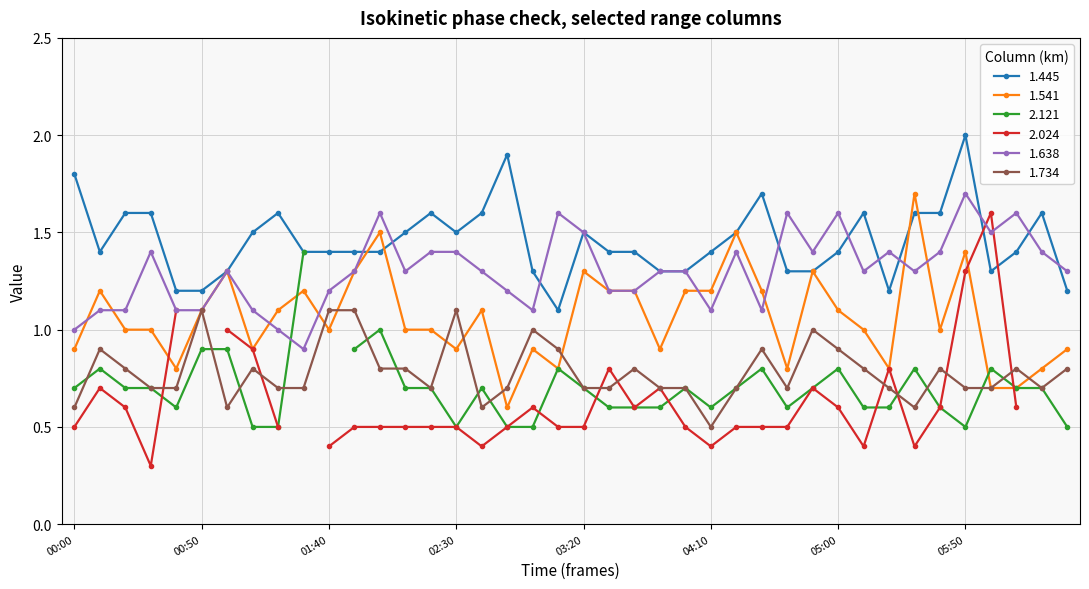

What is the sum of all 1.541 values?

42.5